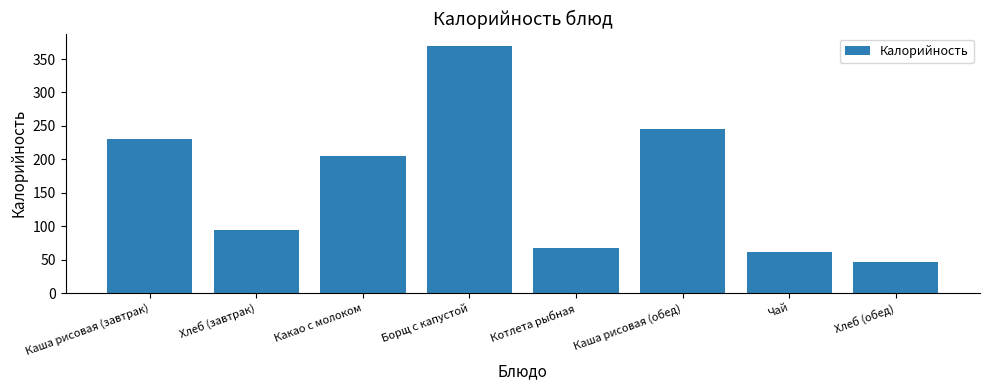

Reading right to left, extract all data points from this chart.

47.0	61.4	245.9	67.4	369.6	205.1	94.0	230.5